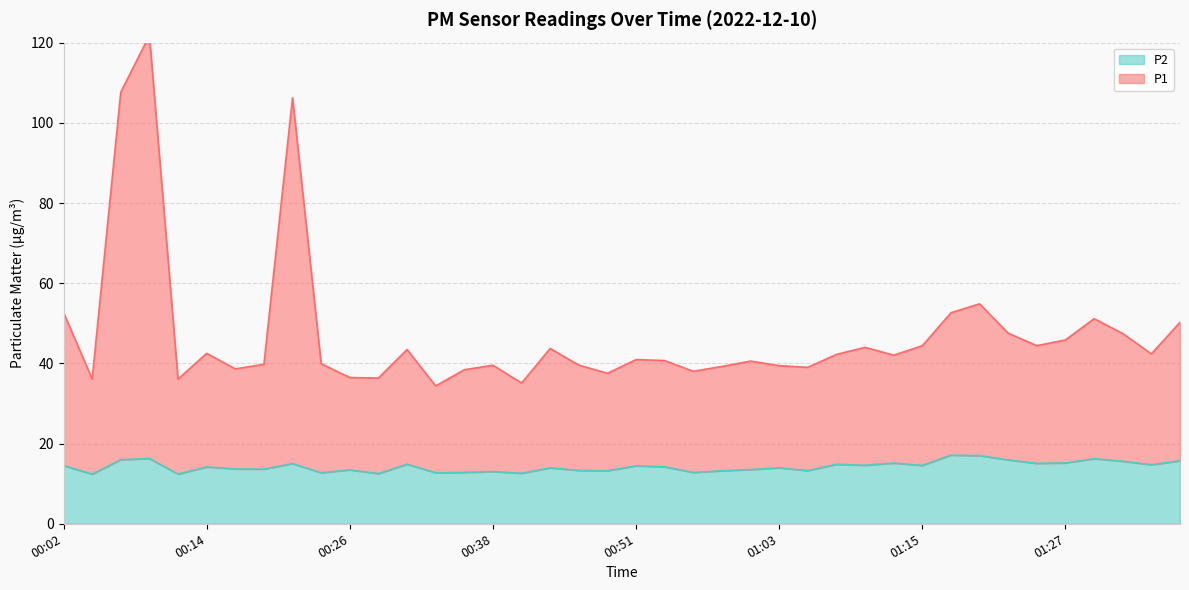

What is the maximum value shown in the chart?

121.8